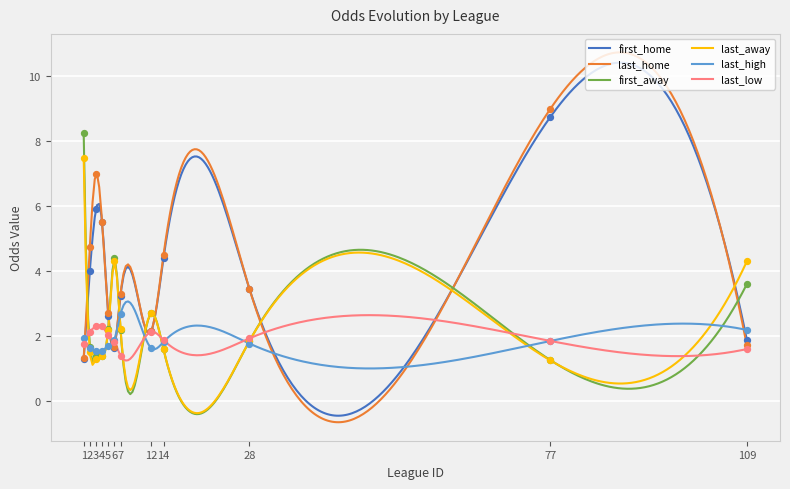

At how many categories does at least one series exceed 5?

4